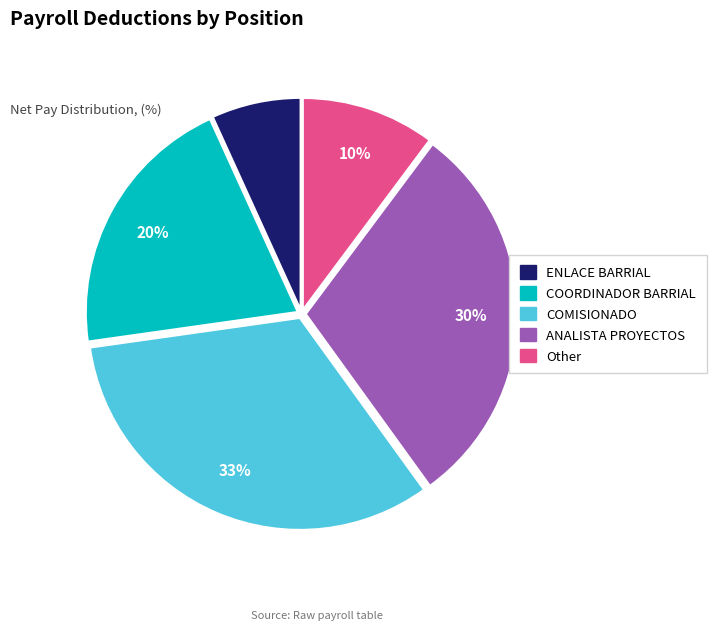

What is the smallest slice in the pie chart?

ENLACE BARRIAL